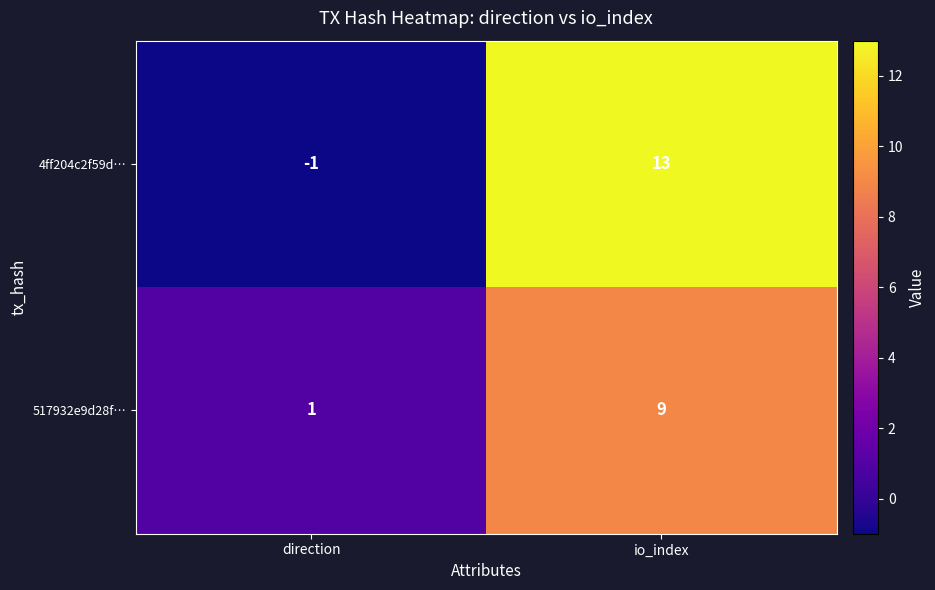

Reading left to right, what are all the values shown in this chart?

4ff204c2f59d…: -1	13
517932e9d28f…: 1	9